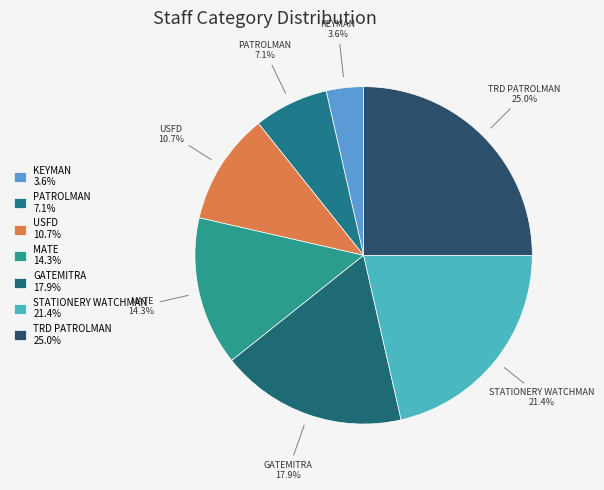

How many slices are in this pie chart?

7